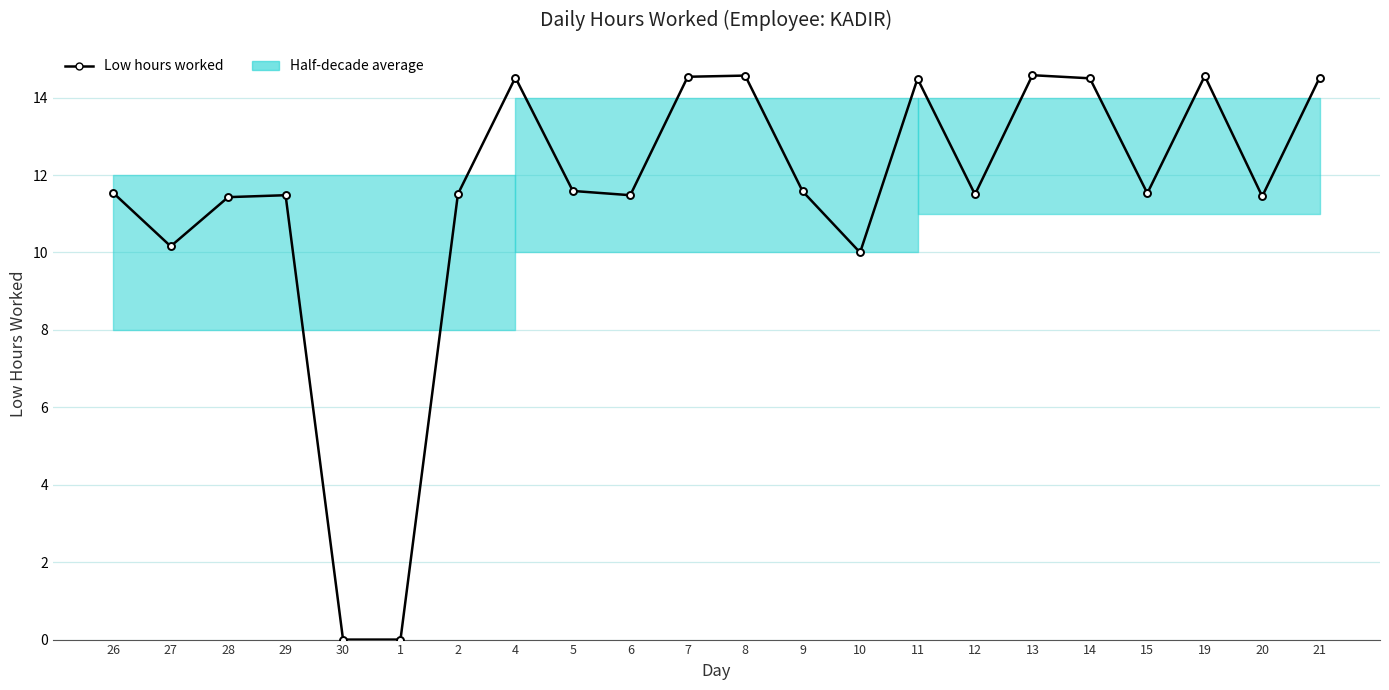

How many data points are less than 11?

4